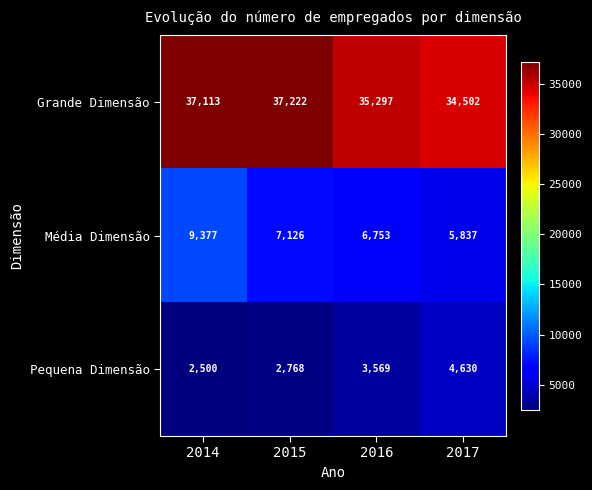

At which category is the sum across all series the highest?

2014